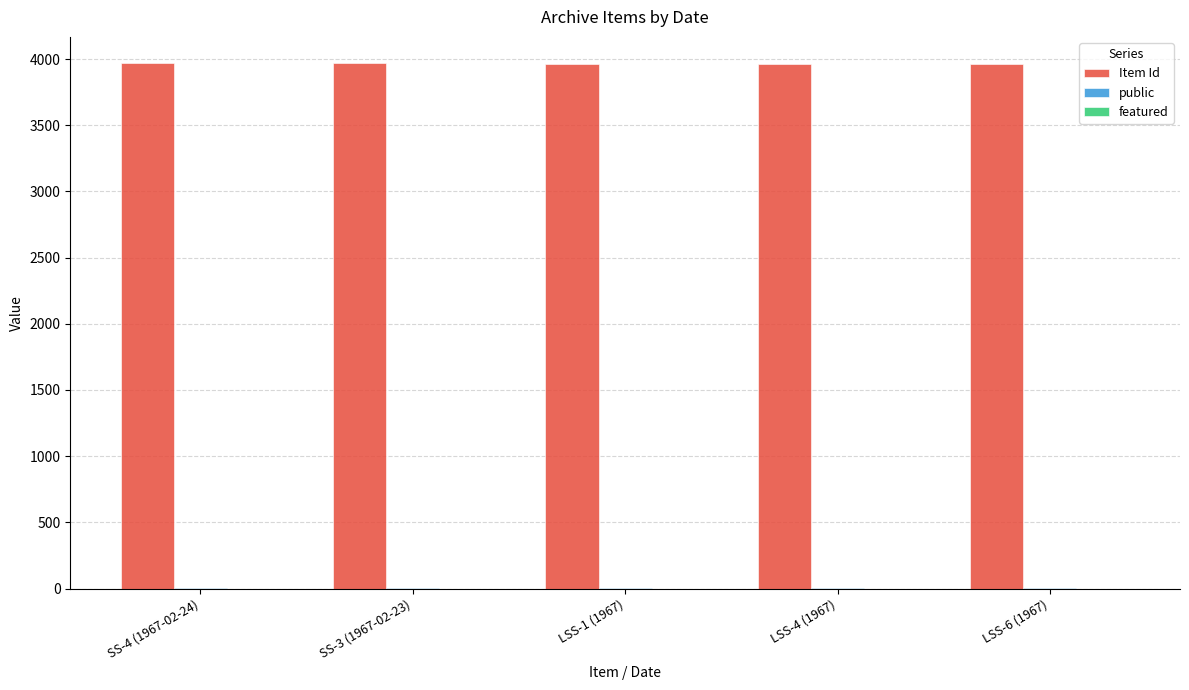

What is the maximum value shown in the chart?

3969